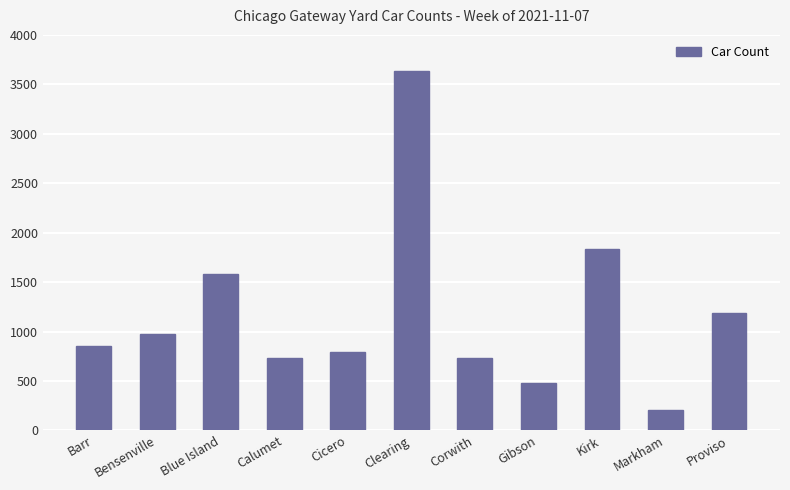

Is it true that the value at Bensenville is 1581?

False